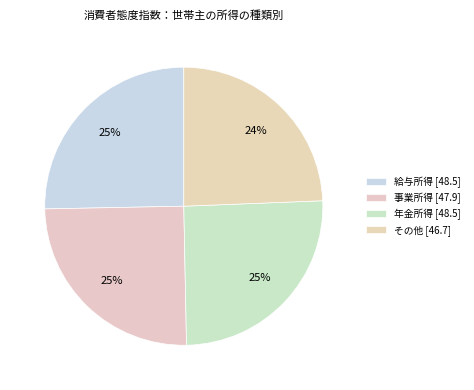

To the nearest percent, what portion does 事業所得 represent?

25%